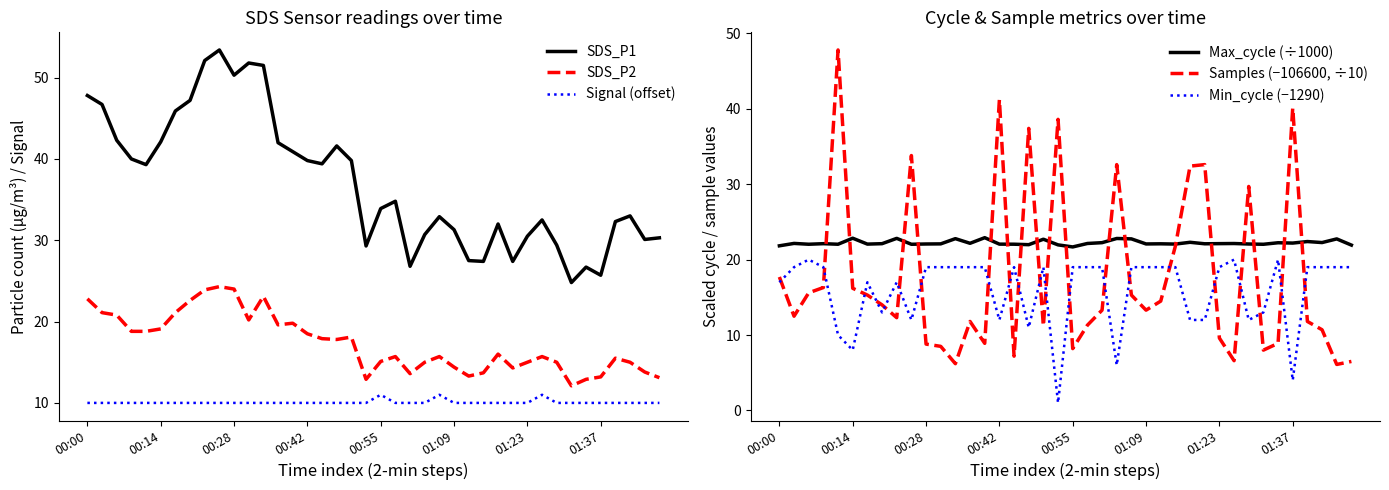

The Samples (−106600, ÷10) series shows 6.1 at 38. True or false?

True